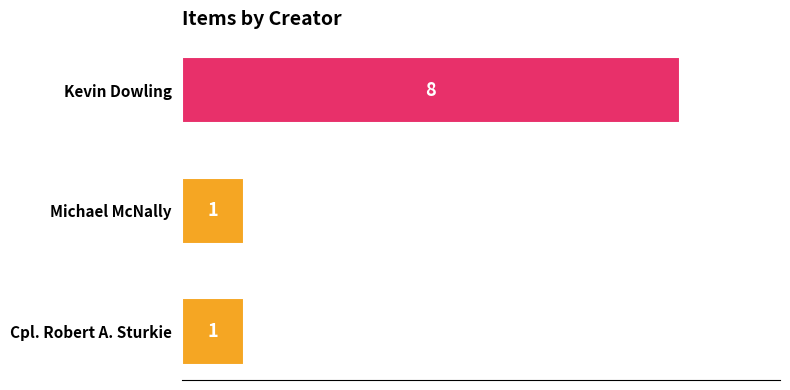

Count the values in the range 1 to 8.

3